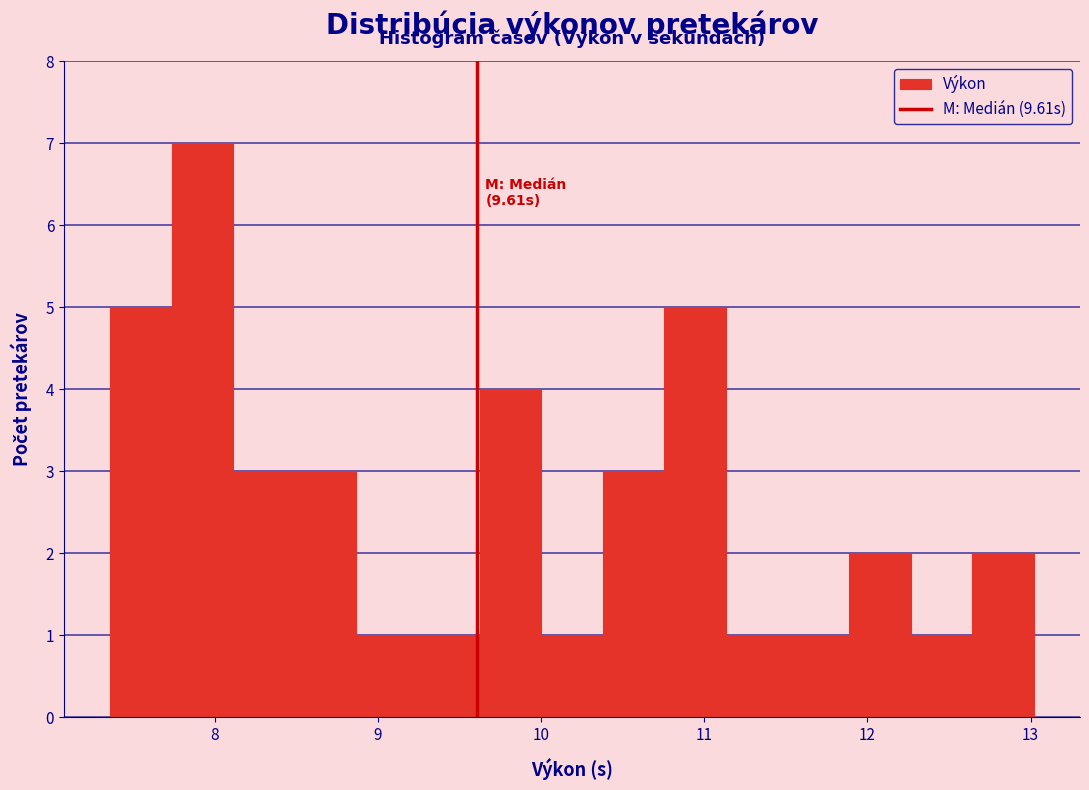

Around what value on the x-axis is the tallest bar? Give the approximate position of its centre, as read against the axis.

7.9